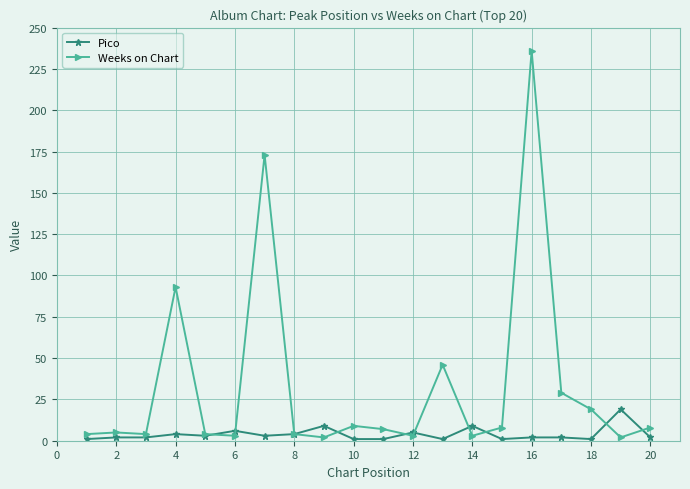

Rank the series by their maximum value, from lowest to highest.

Pico, Weeks on Chart